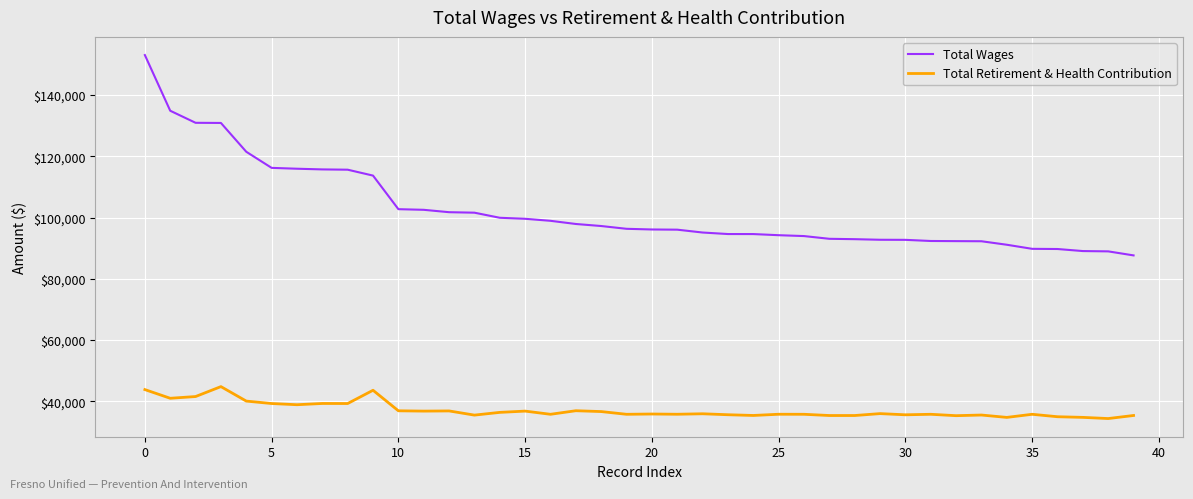

List the series in order of their overall mean, highest first.

Total Wages, Total Retirement & Health Contribution